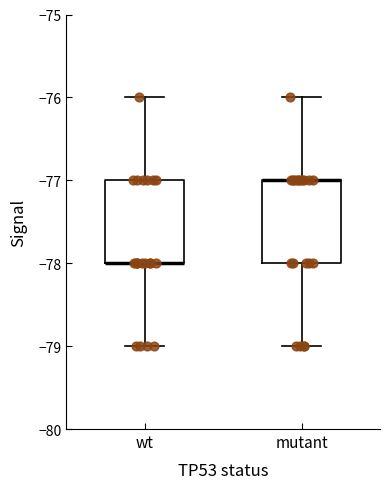

Where is the upper edge of the box for wt on the y-axis? The values are not printed on the chart, so give them approximately, as read against the axis.

-77